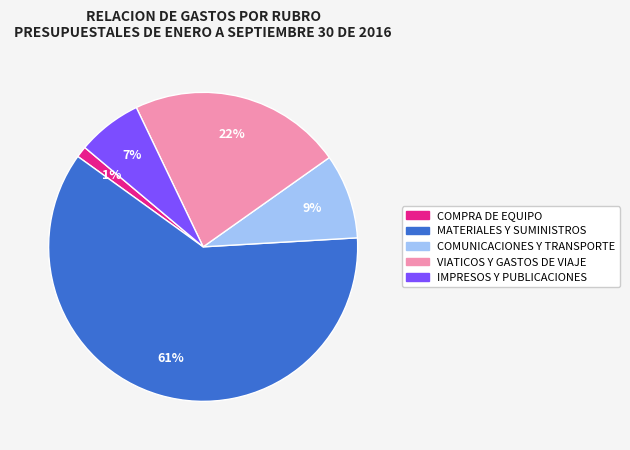

To the nearest percent, what is the average slice percentage?

20%